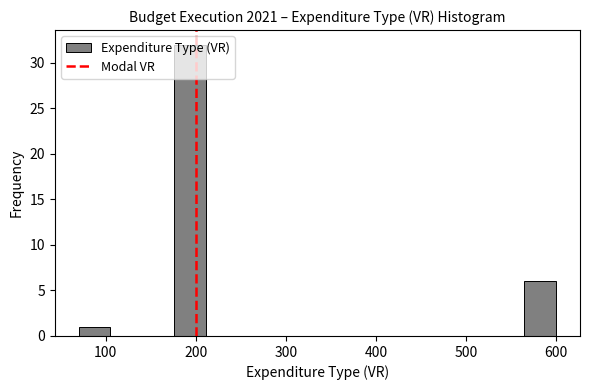

Read against the x-axis, roughly where is the centre of the tallest bar?

190